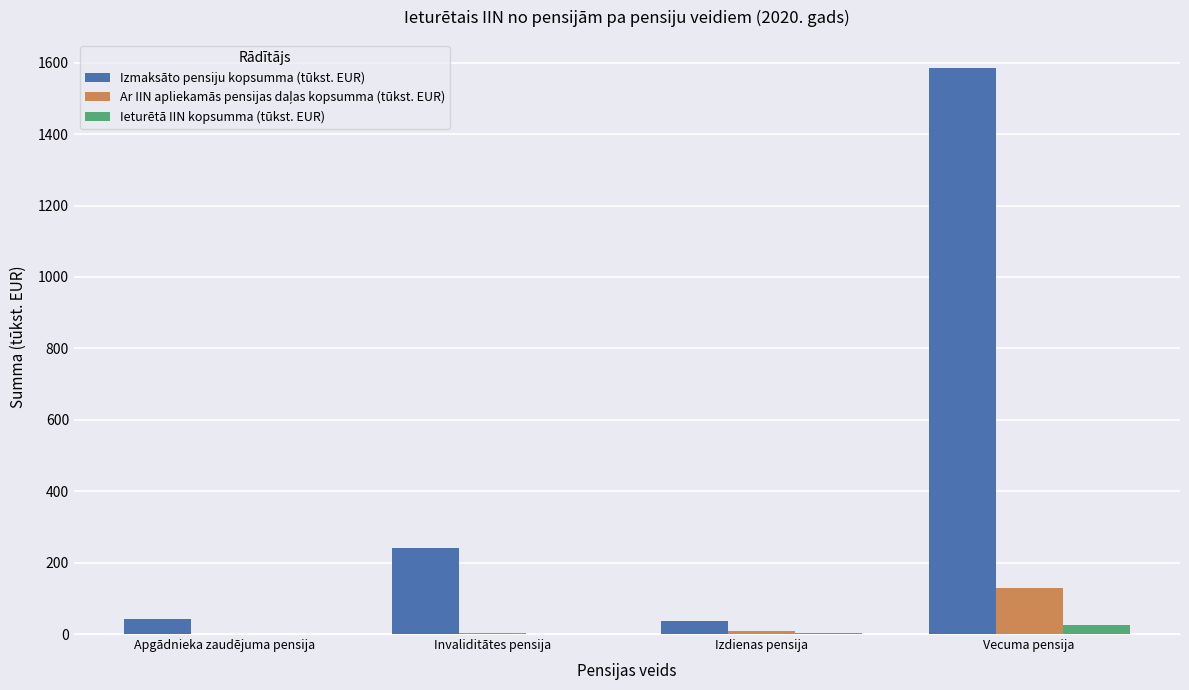

Count the number of categories in the chart.

4